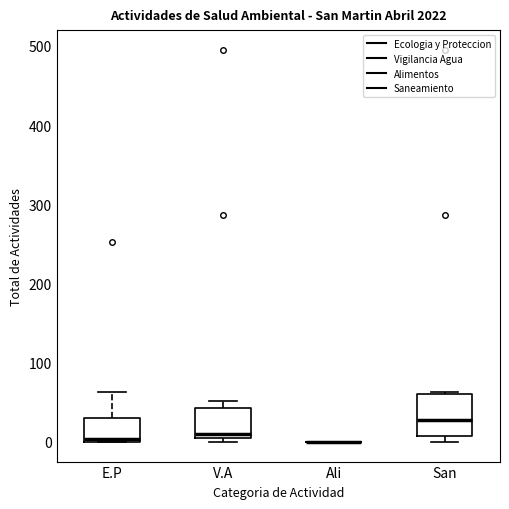

Which box is the tallest, from its lower edge to its upper edge?

San